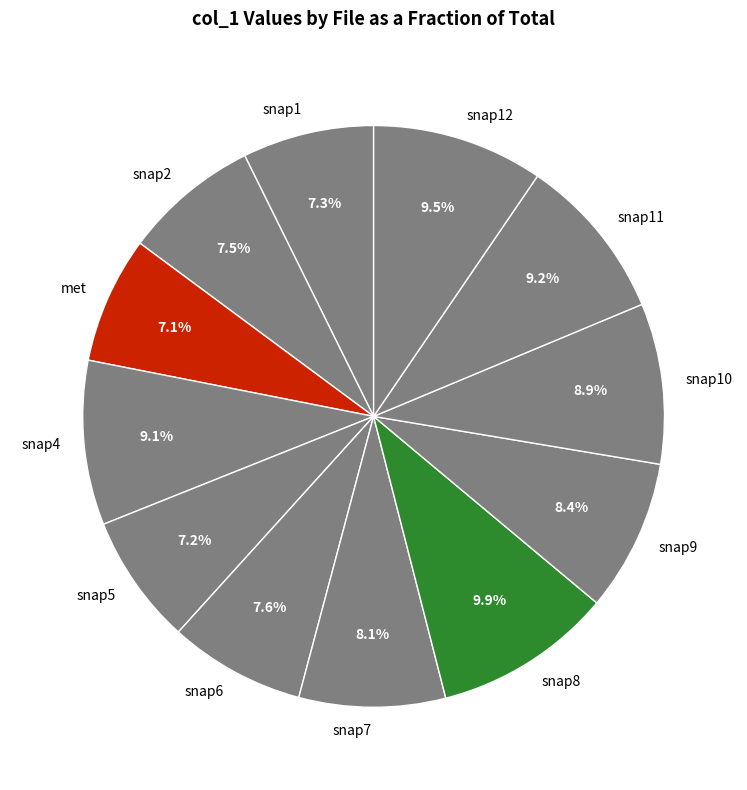

What portion of the pie excludes snap2?

92.5%